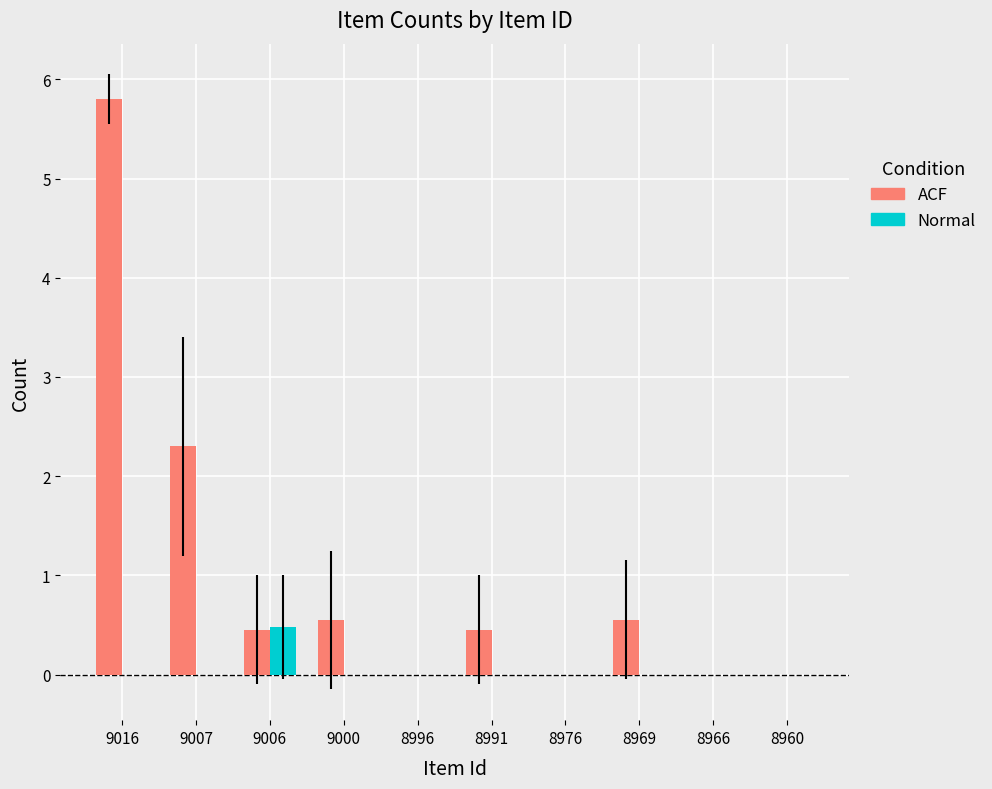

The value of Normal at 8966 is -0.3. True or false?

False